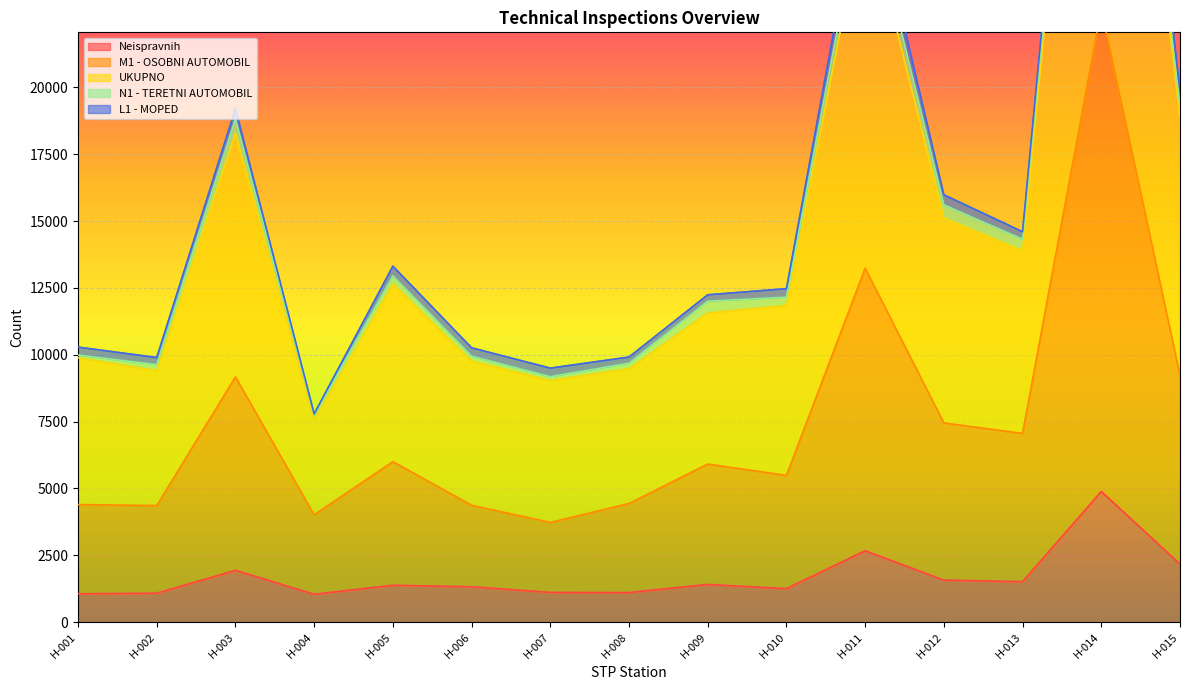

What is the lowest value of the Neispravnih series?

1042